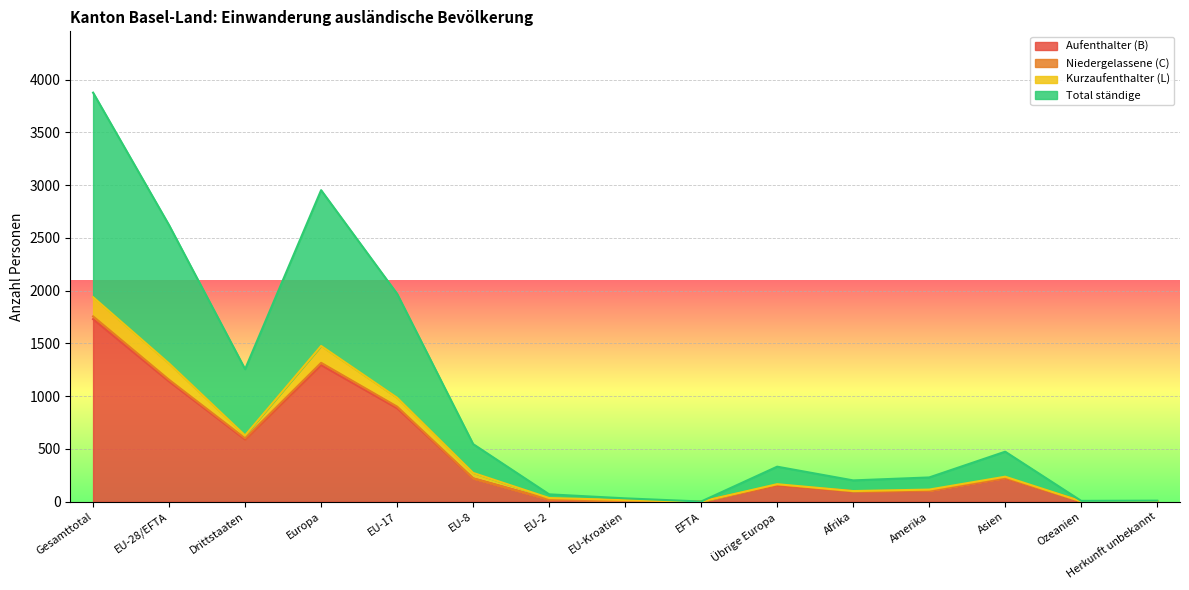

What is the highest value of the Total ständige series?

1938